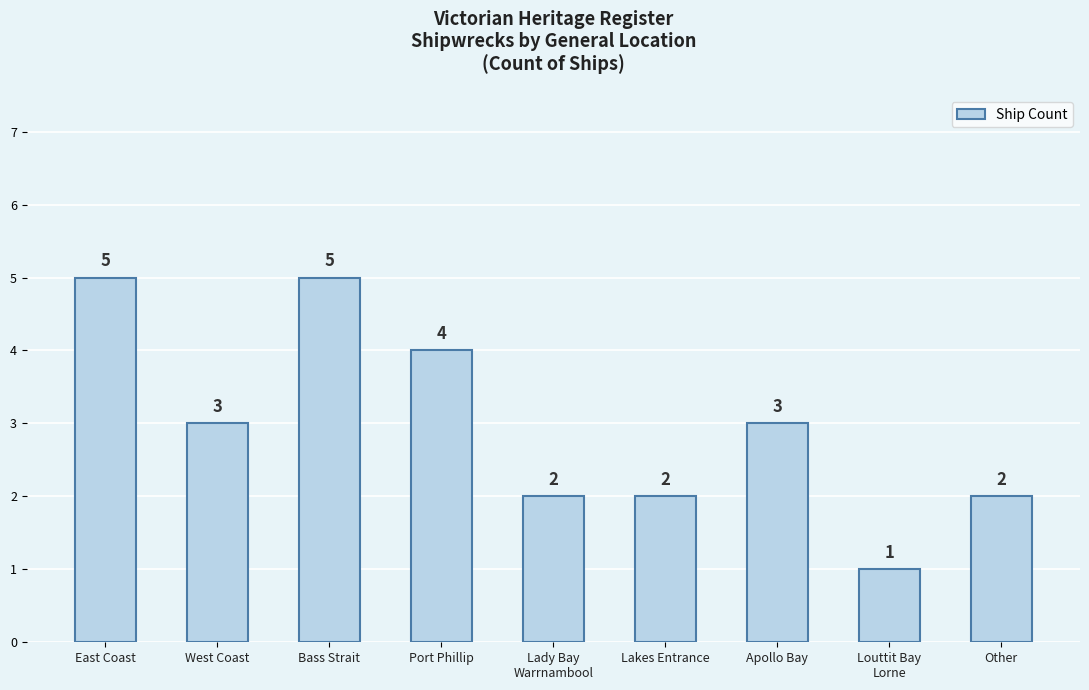

What is the average value?

3